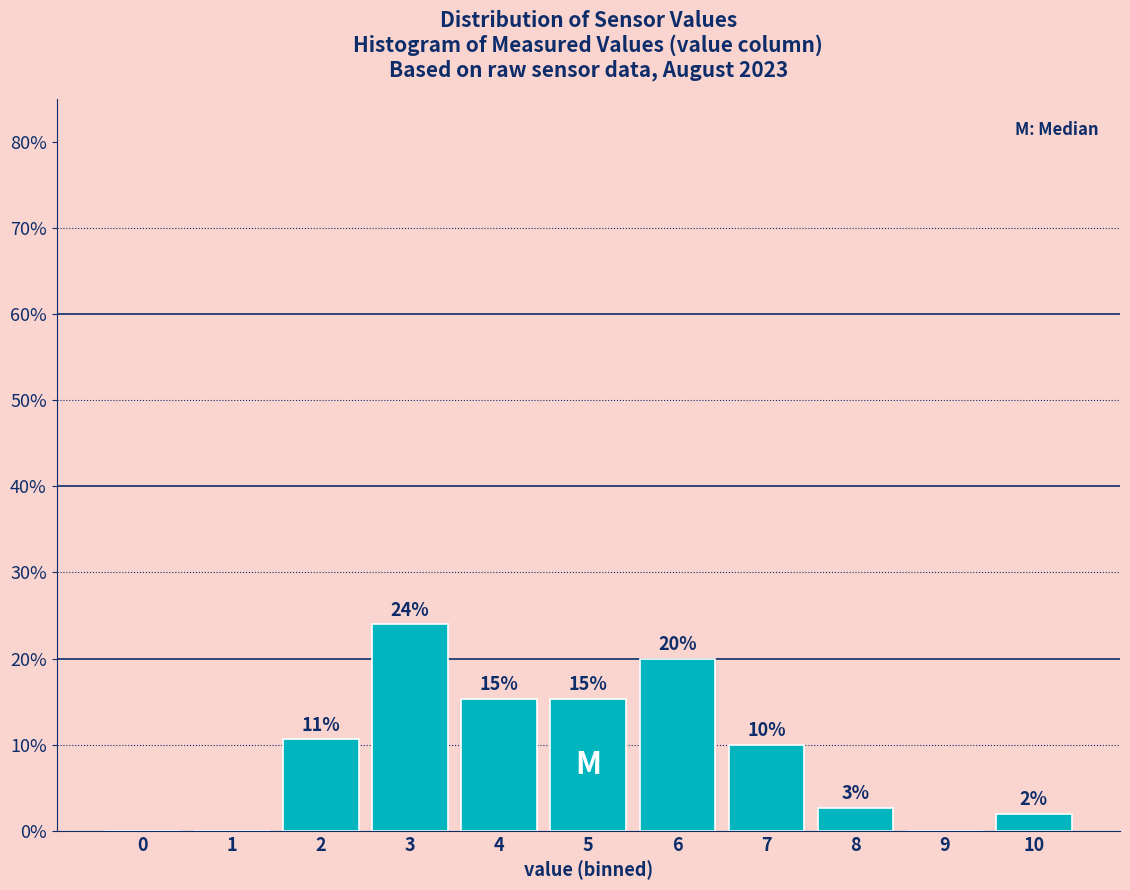

What is the sum of all values?

100.0